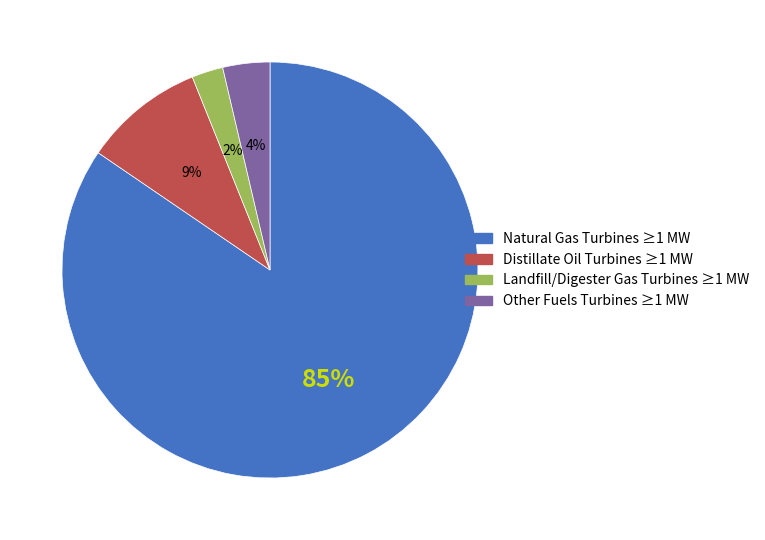

Is the sum of Other Fuels Turbines ≥1 MW and Distillate Oil Turbines ≥1 MW greater than half?

No